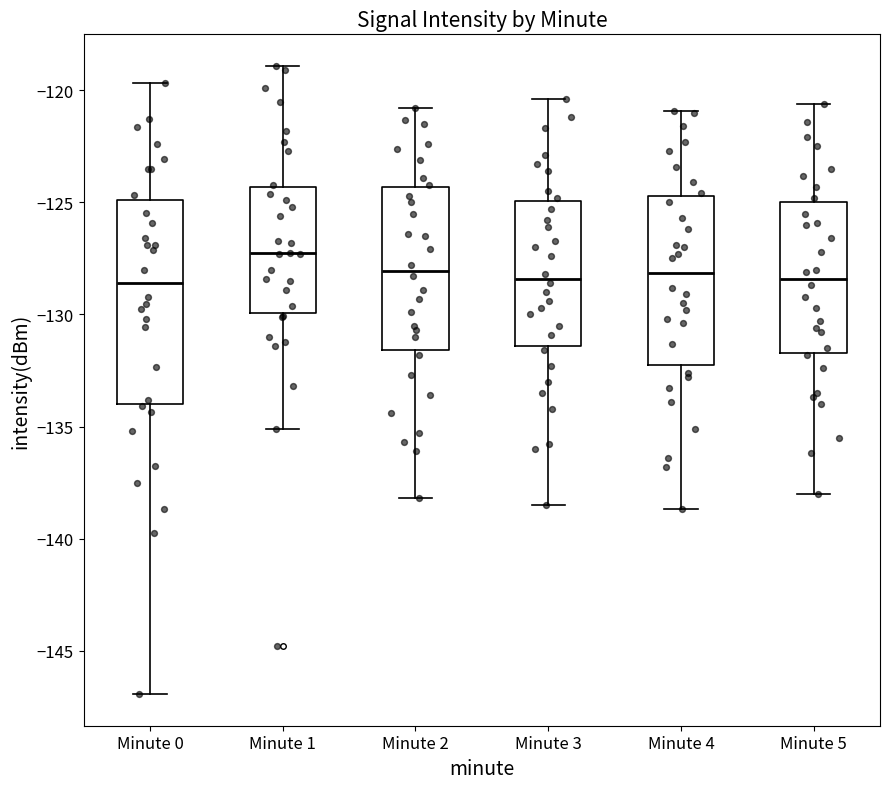

Reading left to right, read every box against the y-axis: the position of its median line, the range the box covers, and the ends of its whiskers. The values are not printed on the chart, so give them approximately, as read against the axis.

Minute 0: median -128.5, box -134.0 to -125.0, whiskers -147.0 to -119.5
Minute 1: median -127.5, box -130.0 to -124.5, whiskers -135.0 to -119.0
Minute 2: median -128.0, box -131.5 to -124.5, whiskers -138.0 to -121.0
Minute 3: median -128.5, box -131.5 to -125.0, whiskers -138.5 to -120.5
Minute 4: median -128.0, box -132.5 to -124.5, whiskers -138.5 to -121.0
Minute 5: median -128.5, box -131.5 to -125.0, whiskers -138.0 to -120.5